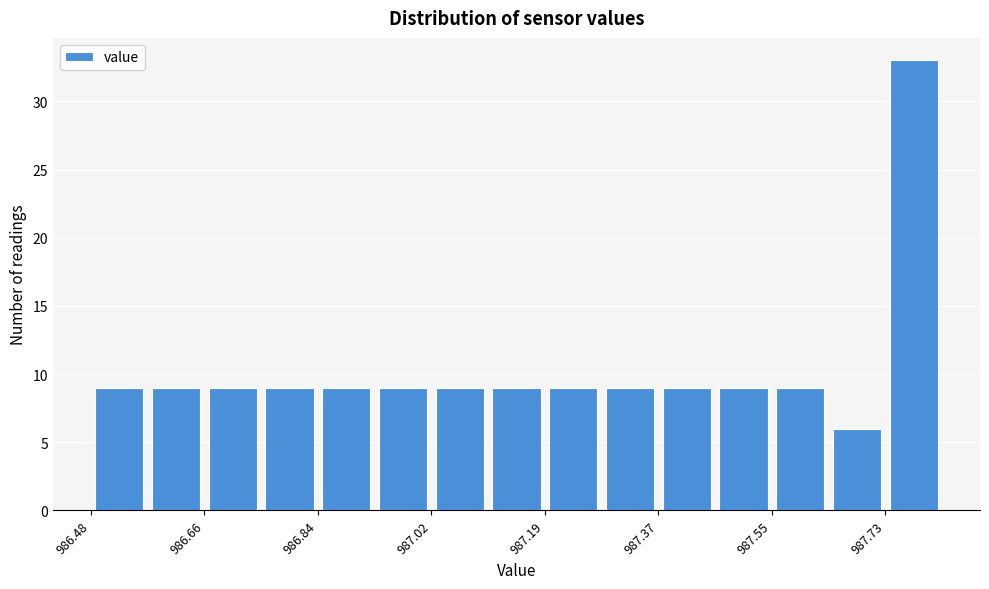

Over which range of the x-axis is the bar tallest?

987.74 to 987.82